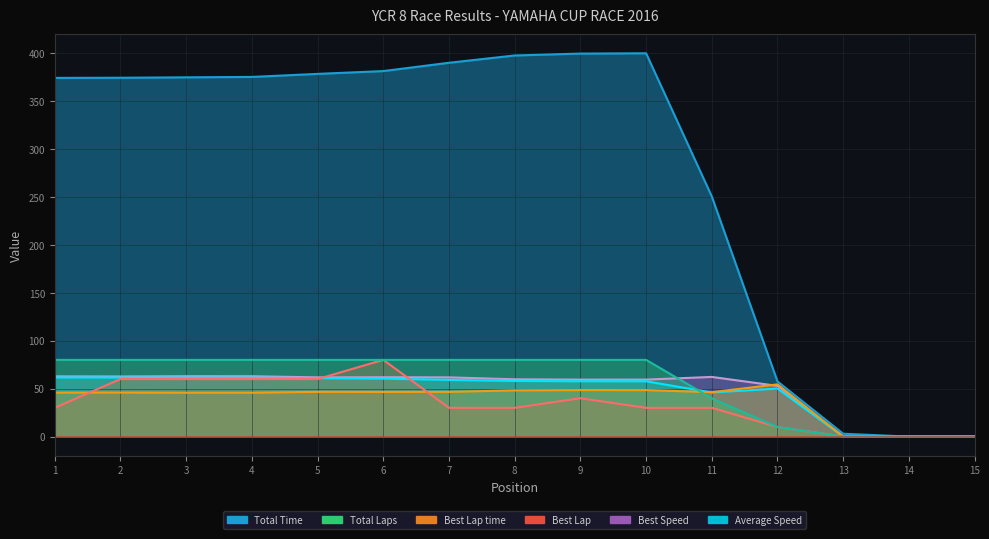

Which category has the lowest value in the Total Time series?

14